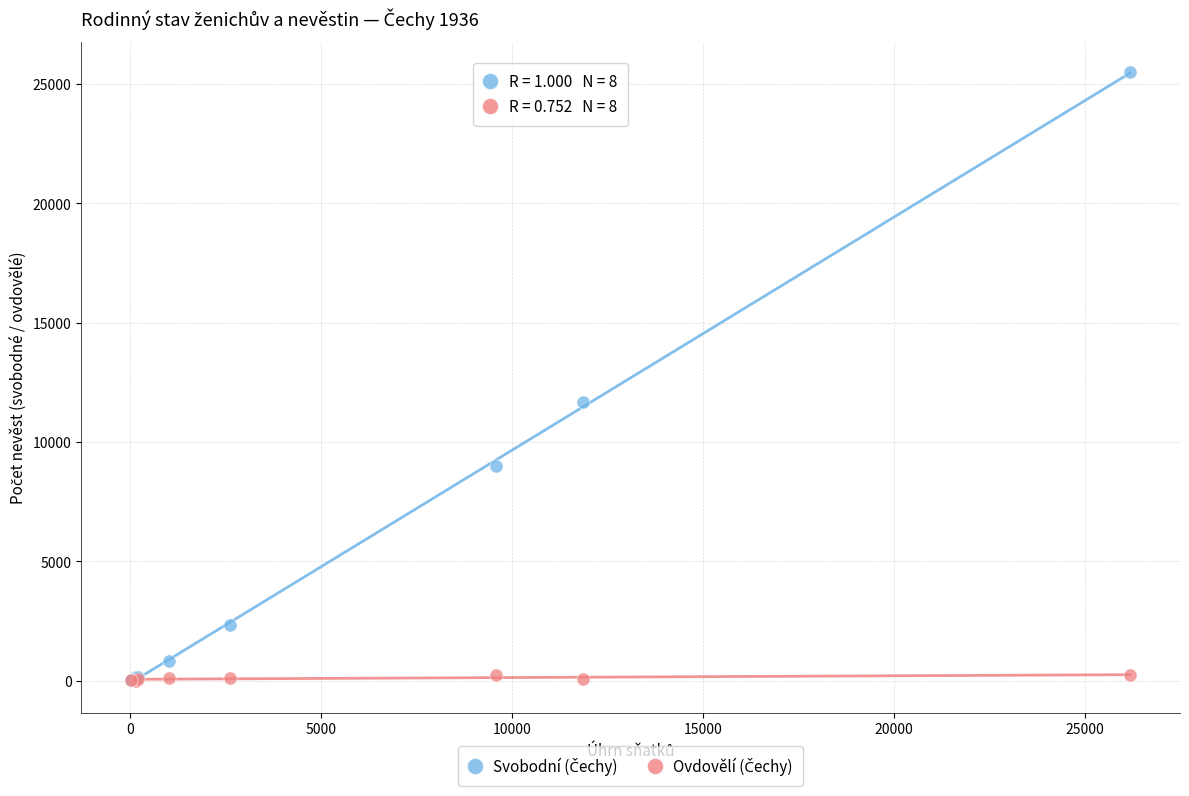

Across all series, what Y value is closest to 12743?

11669